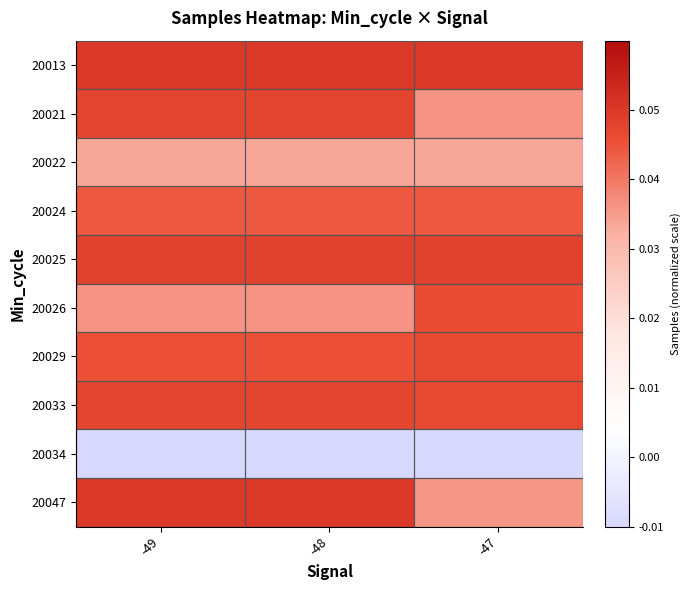

Reading right to left, transcribe all the data shown in this chart.

20013: -47=0.0	-48=0.0	-49=0.0
20021: -47=0.0	-48=0.0	-49=0.0
20022: -47=0.0	-48=0.0	-49=0.0
20024: -47=0.0	-48=0.0	-49=0.0
20025: -47=0.0	-48=0.0	-49=0.0
20026: -47=0.0	-48=0.0	-49=0.0
20029: -47=0.0	-48=0.0	-49=0.0
20033: -47=0.0	-48=0.0	-49=0.0
20034: -47=-0.0	-48=-0.0	-49=-0.0
20047: -47=0.0	-48=0.0	-49=0.0